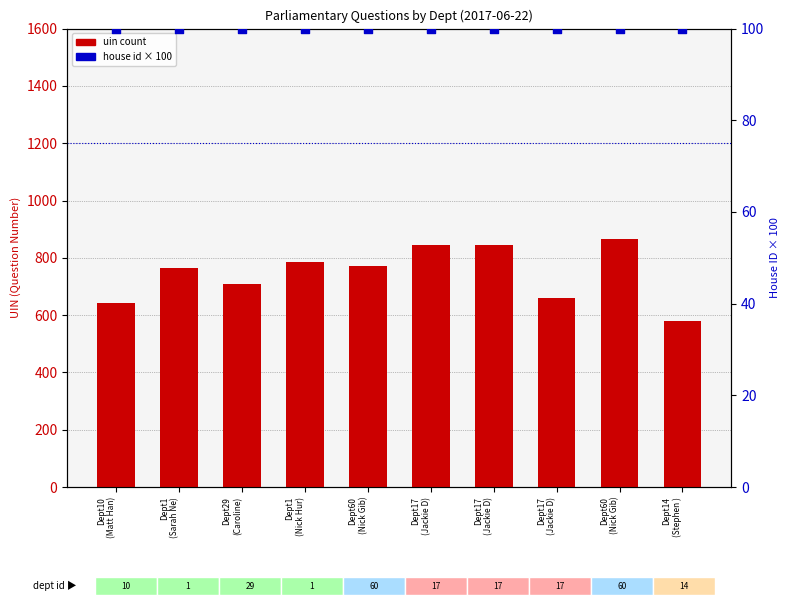

Is the value of uin (question number) at Dept17
(Jackie D) greater than the value of house id (percentile) at Dept17
(Jackie D)?

Yes